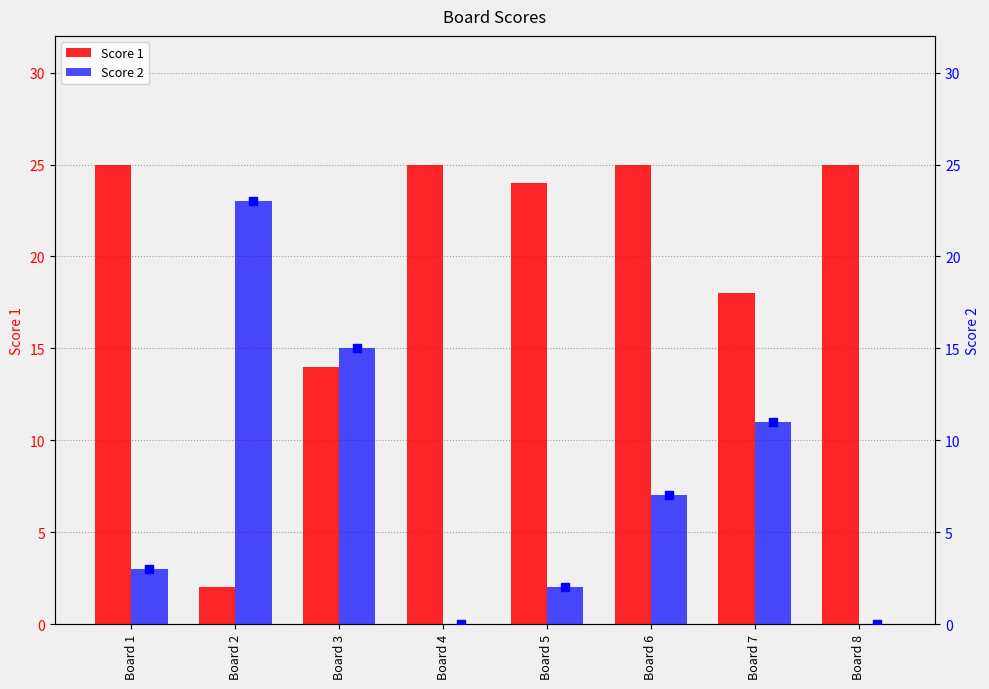

At how many categories does at least one series exceed 23?

5